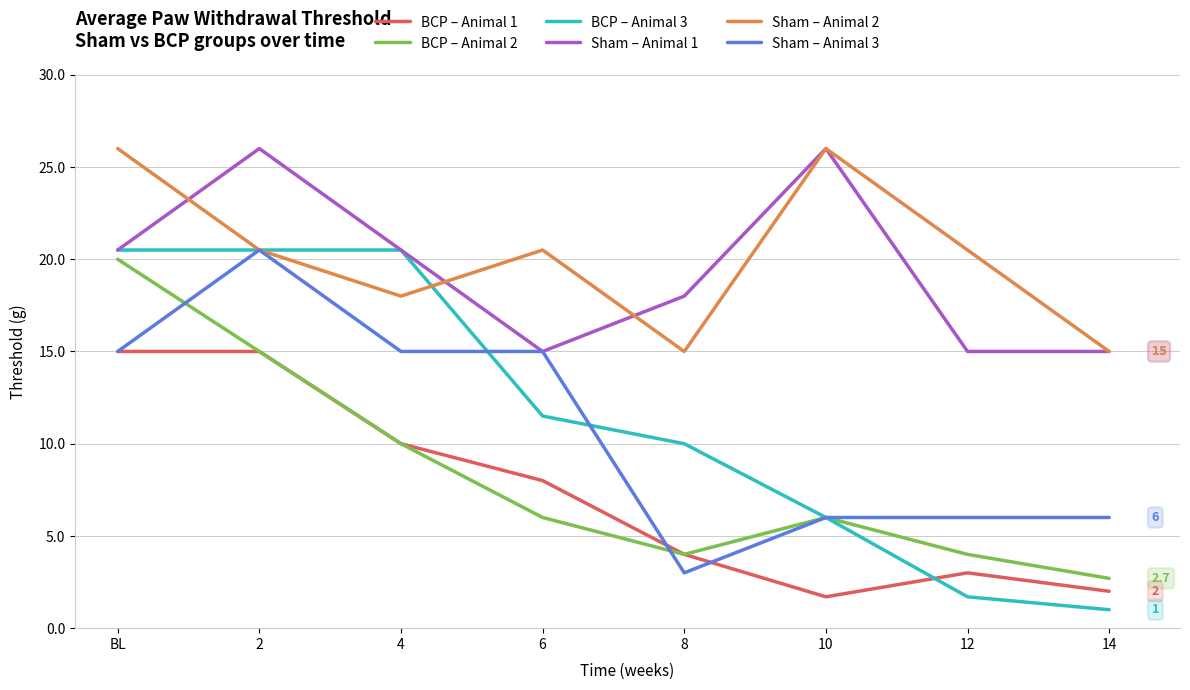

Is the value of Sham – Animal 2 at 6 greater than the value of BCP – Animal 1 at 10?

Yes